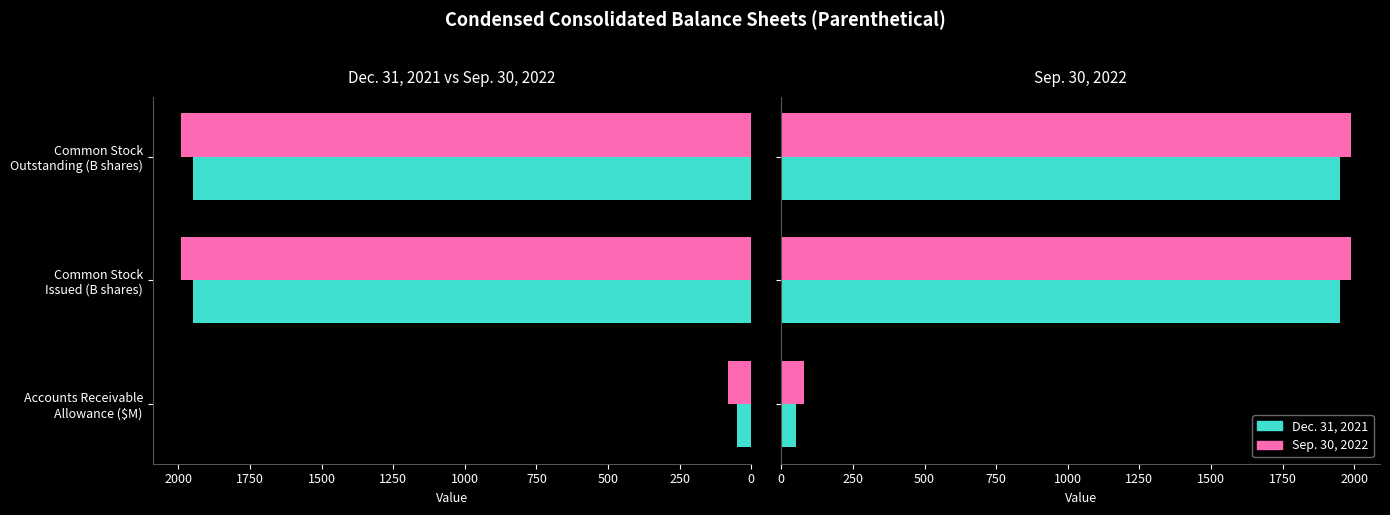

Which series has the largest total across all categories?

Sep. 30, 2022